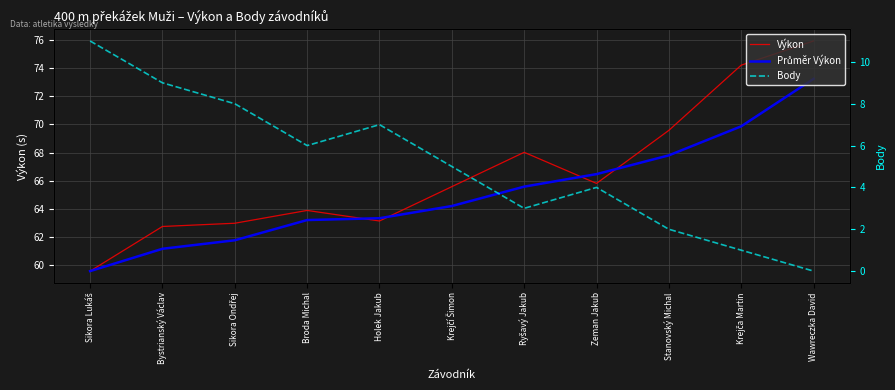

How many values in the Výkon series are below 65?

5